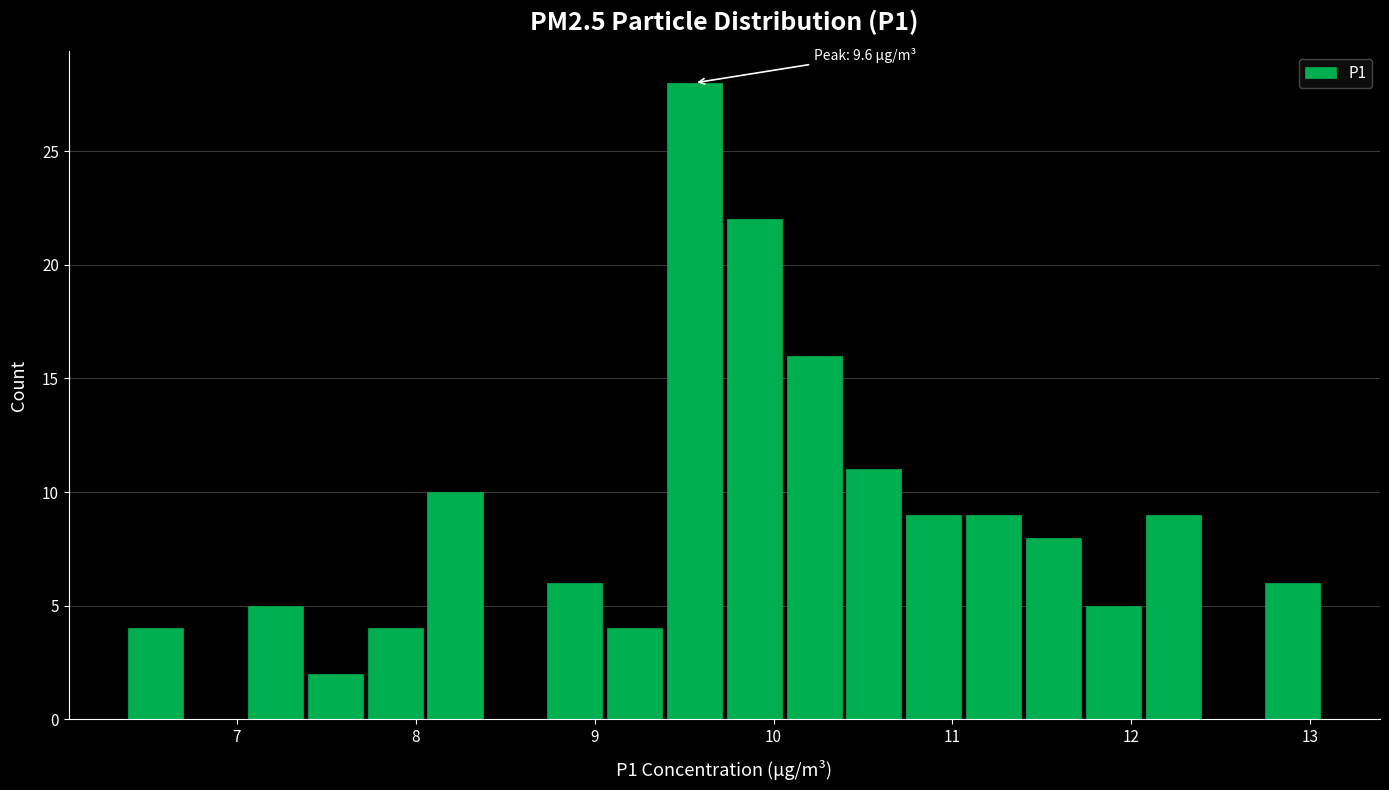

Around what value on the x-axis is the tallest bar? Give the approximate position of its centre, as read against the axis.

9.6